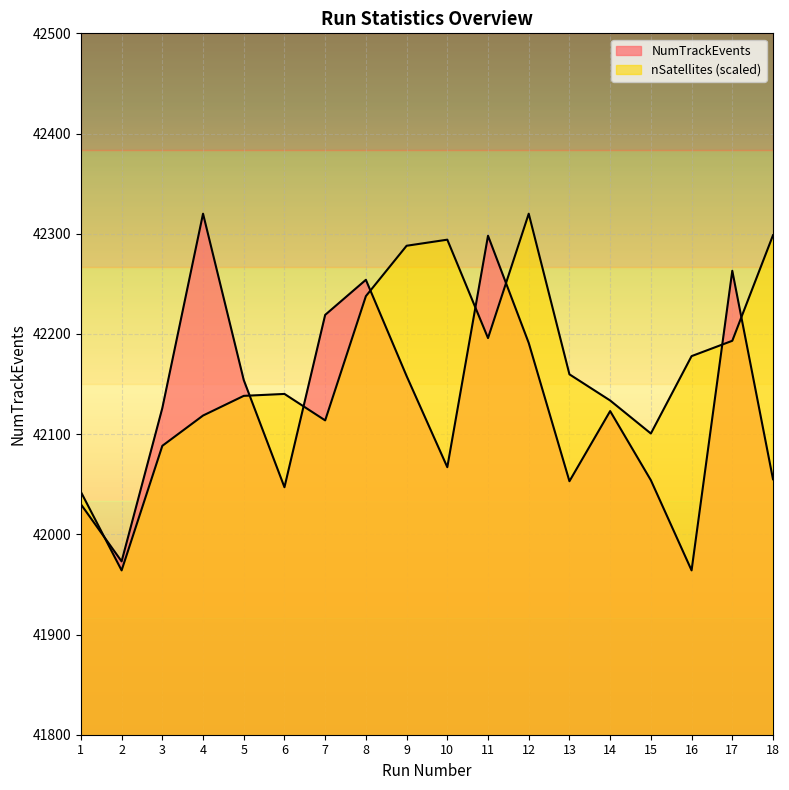

Which category has the lowest value across all series?

16